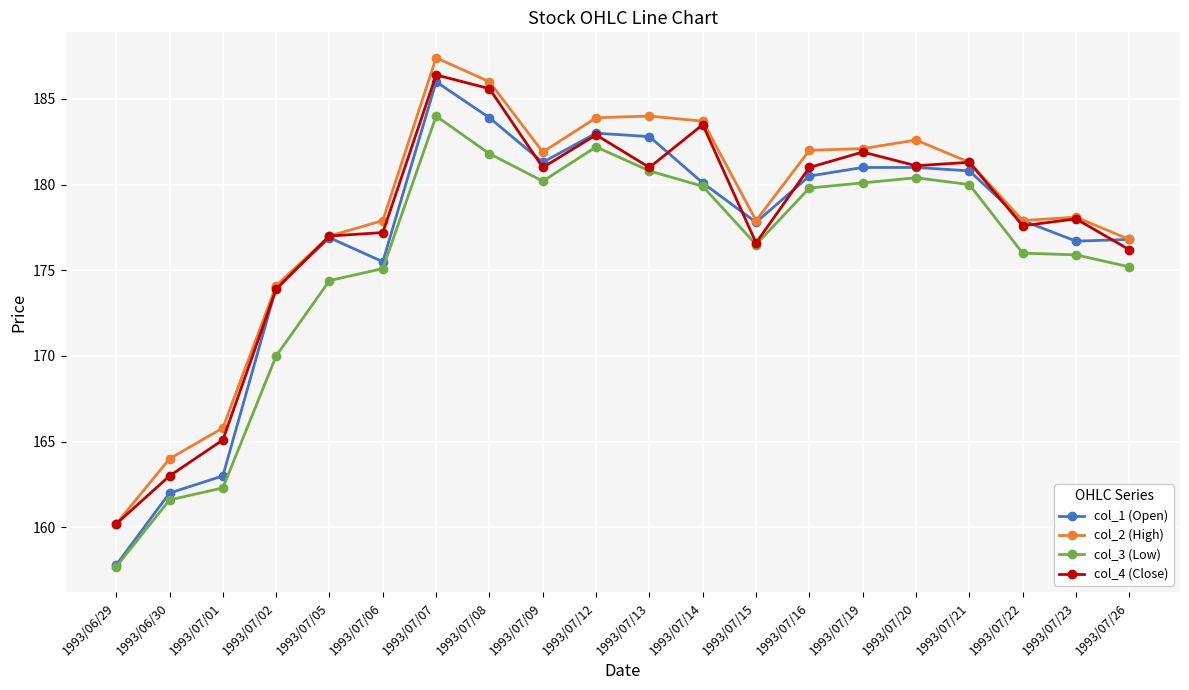

True or false: col_4 (Close) has more than 1 points higher than both neighbors.

True